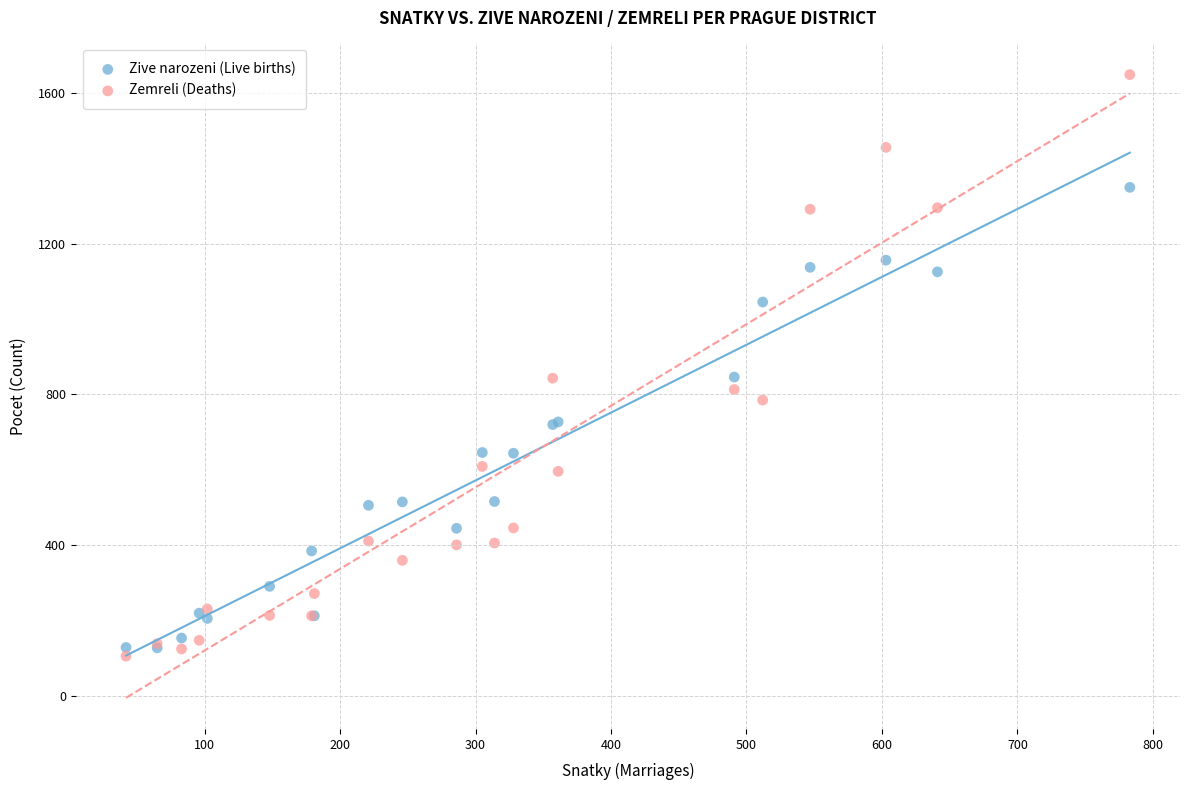

What are all the series names shown in the legend?

Zive narozeni (Live births), Zemreli (Deaths)